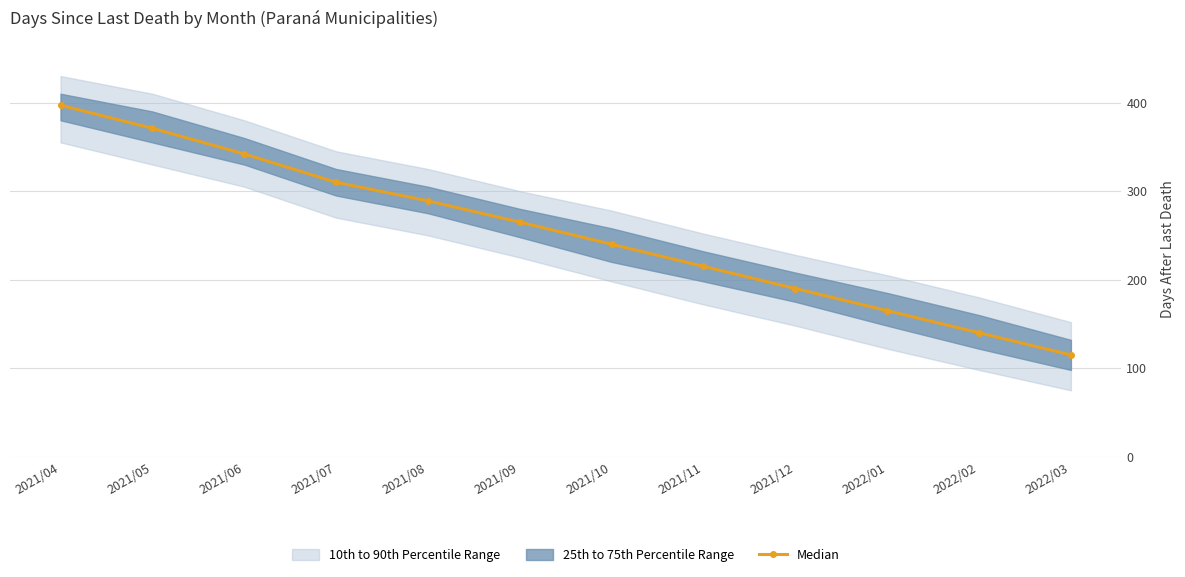

Rank the categories by value from highest to lowest.

2021/04, 2021/05, 2021/06, 2021/07, 2021/08, 2021/09, 2021/10, 2021/11, 2021/12, 2022/01, 2022/02, 2022/03